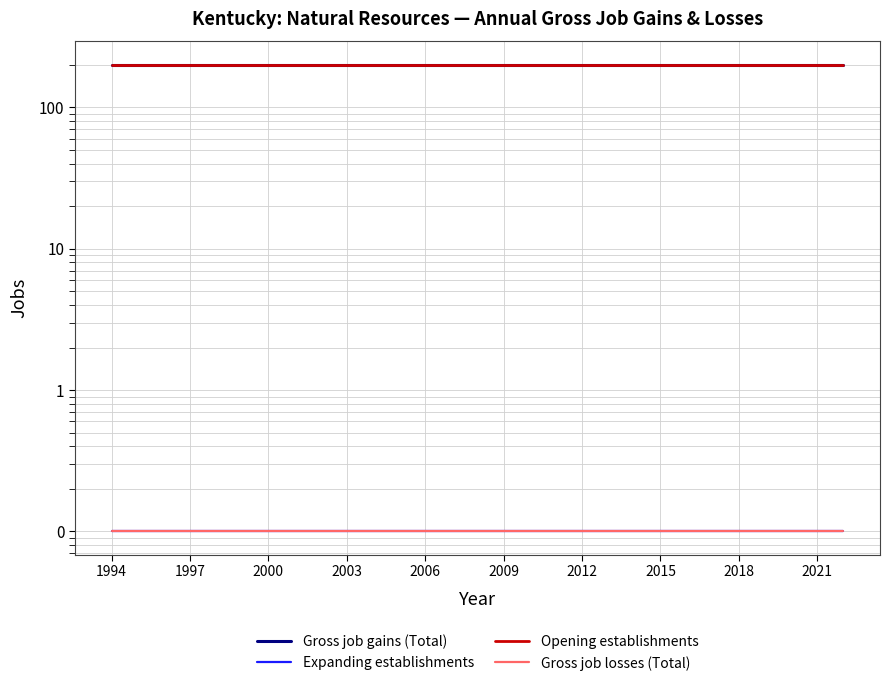

Which series has the widest spread of values?

Gross job gains (Total)